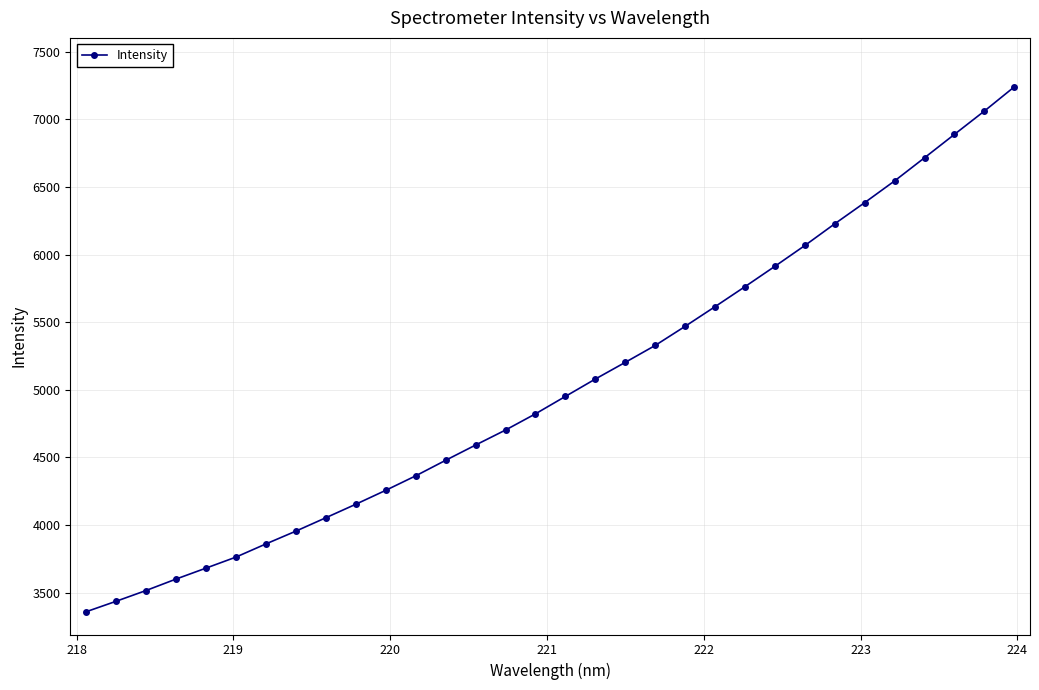

What is the value of the 15th point from the left?

4702.5